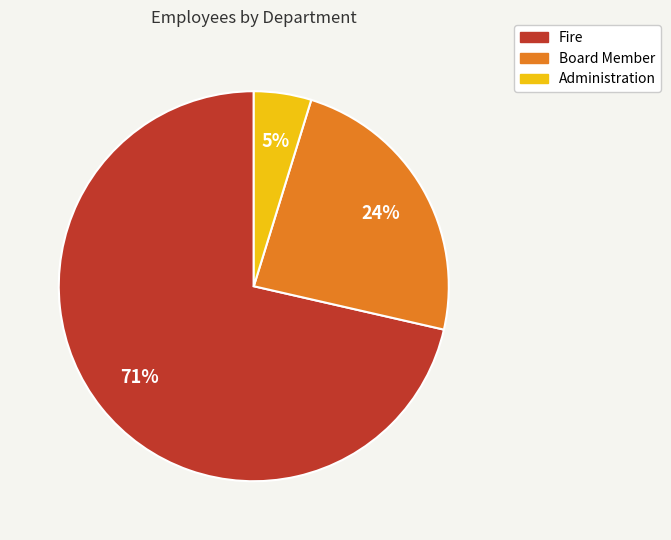

Is the sum of Board Member and Administration greater than half?

No